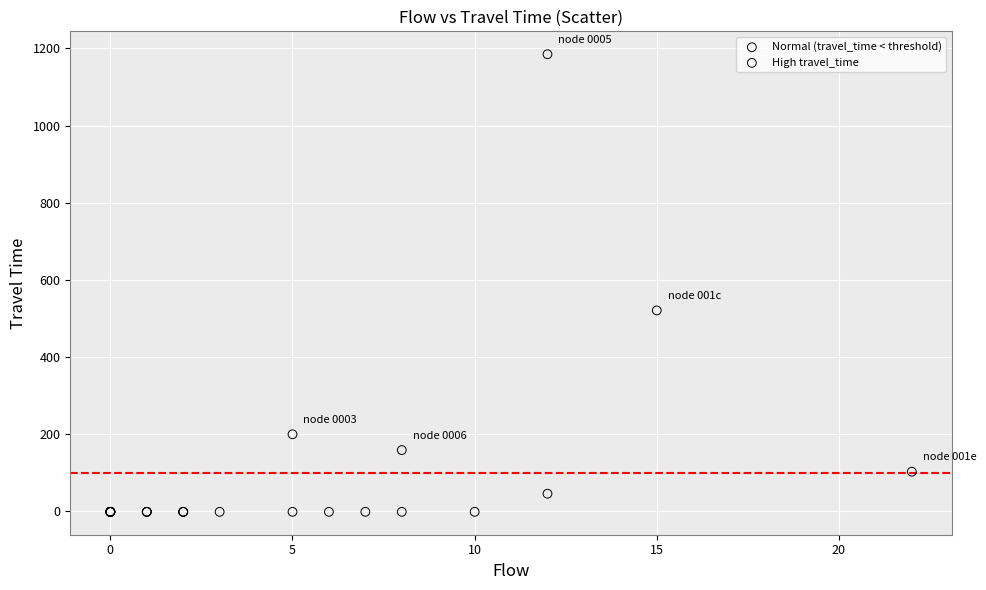

Which series reaches the minimum Y coordinate?

Normal (travel_time < threshold)